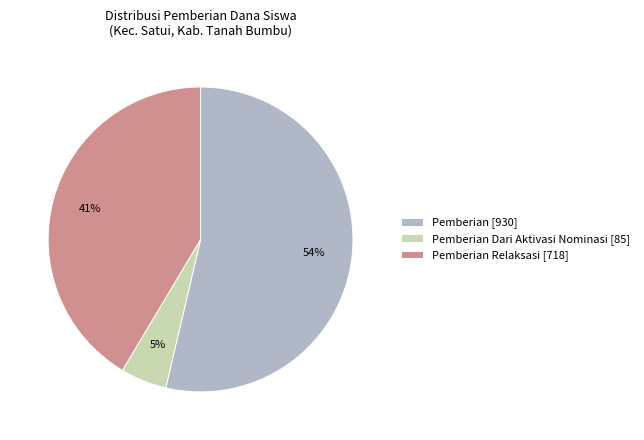

Is the sum of Pemberian [930] and Pemberian Dari Aktivasi Nominasi [85] greater than half?

Yes